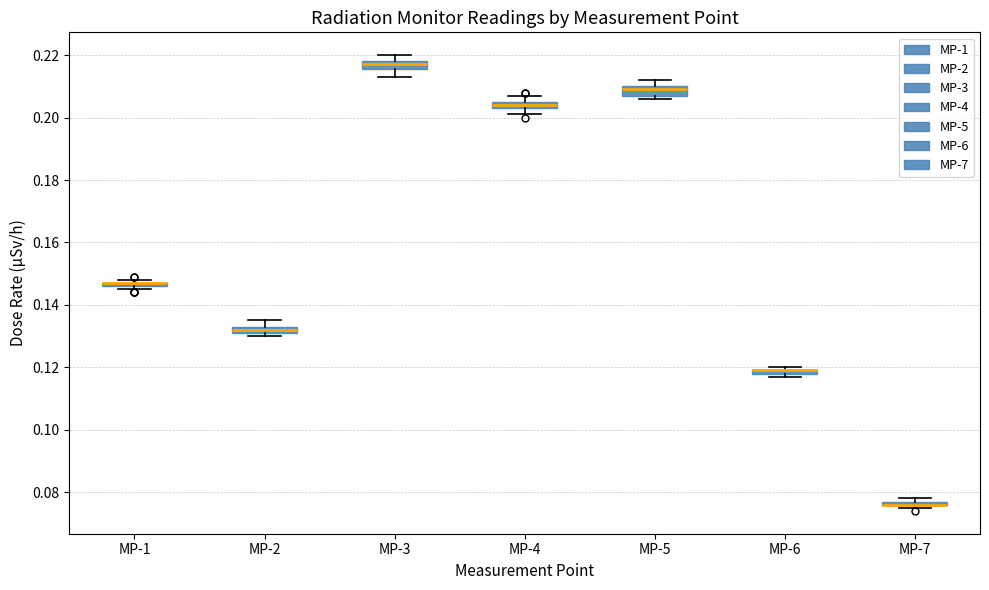

Where does the lower whisker of the box for MP-4 end on the y-axis? The values are not printed on the chart, so give them approximately, as read against the axis.

0.202